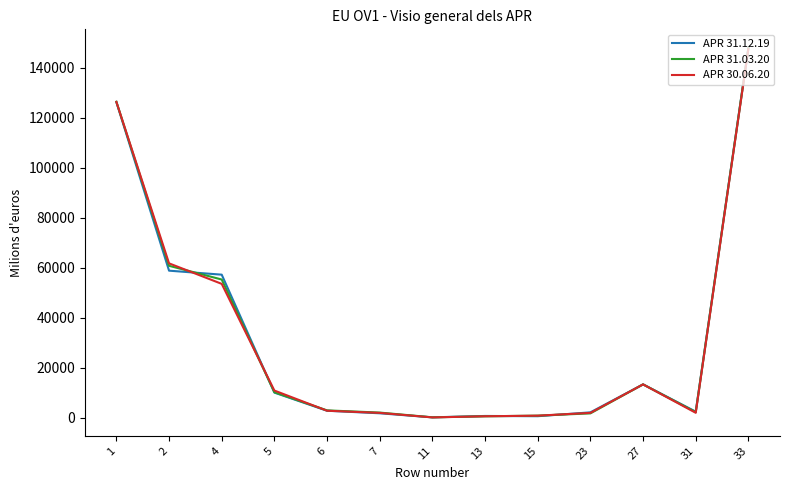

What is the greatest value displayed?

147879.8